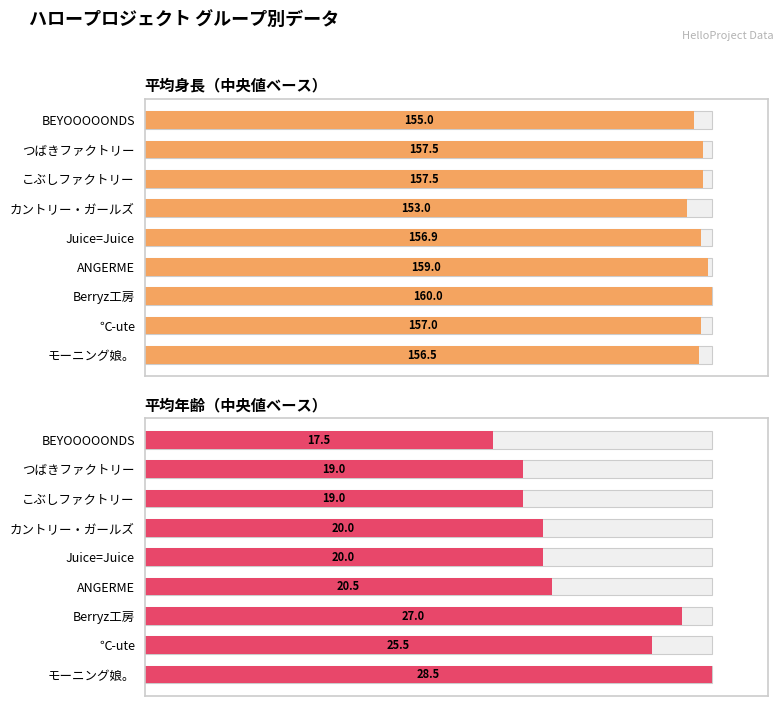

What are all the series names shown in the legend?

平均身長, 平均年齢